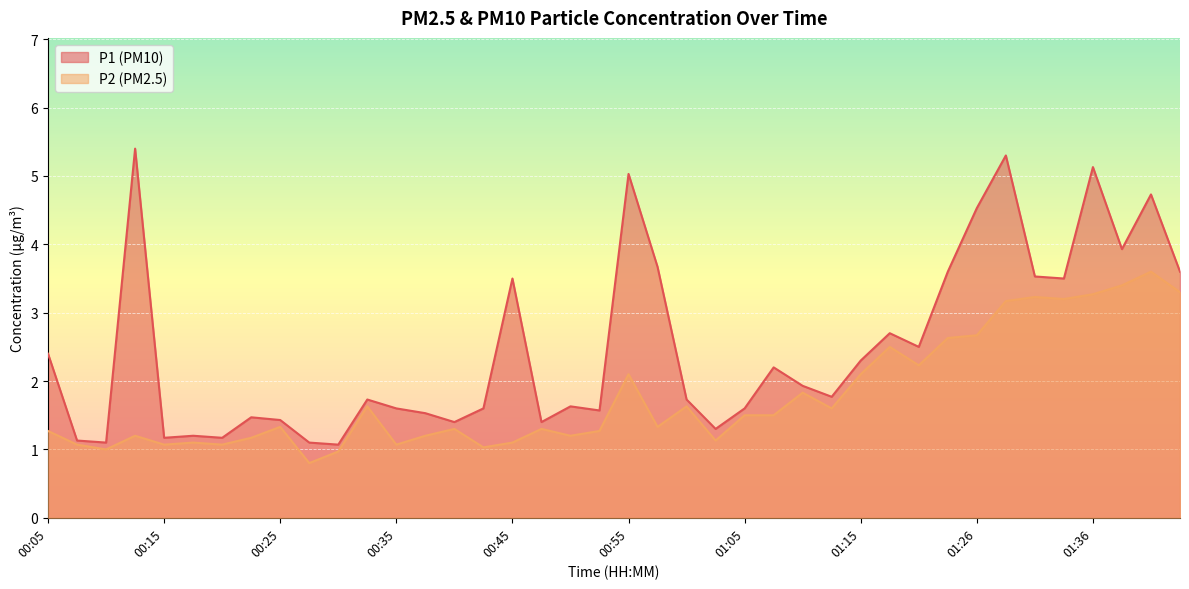

The P2 series shows 1.1 at 00:15. True or false?

True